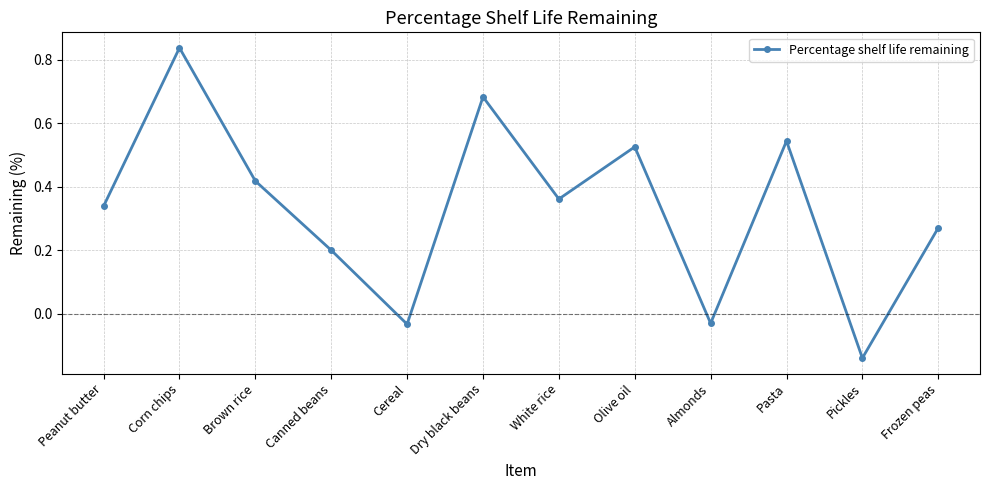

The value at Canned beans is 0.2. True or false?

True